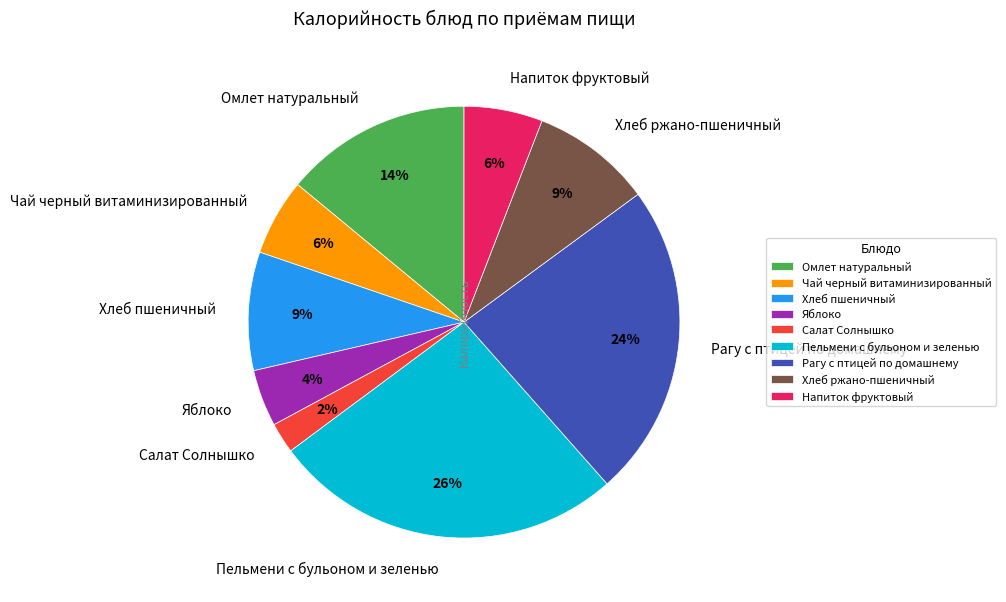

Does Рагу с птицей по домашнему represent more than half of the total?

No